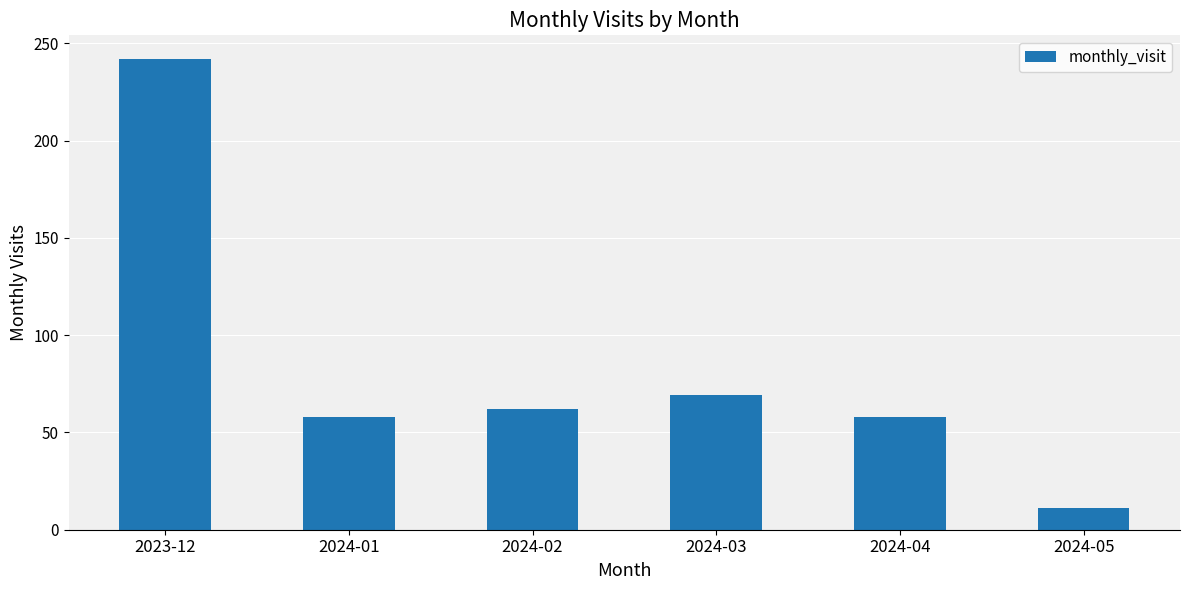

At which label is the value closest to 126?

2024-03